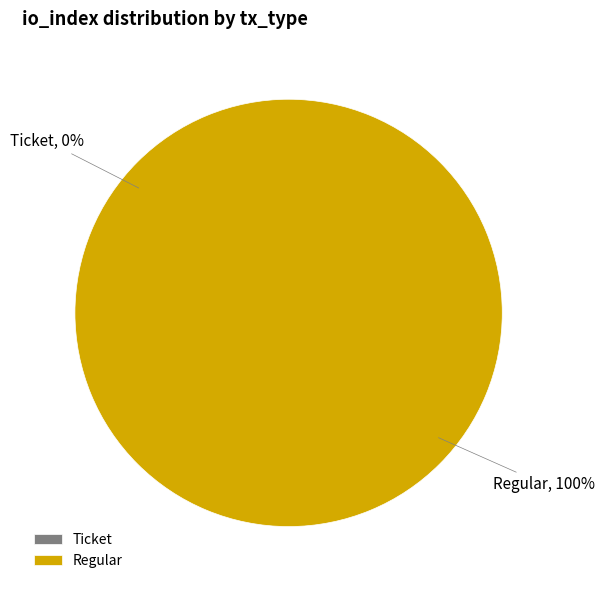

True or false: Regular accounts for 100% of the total.

True